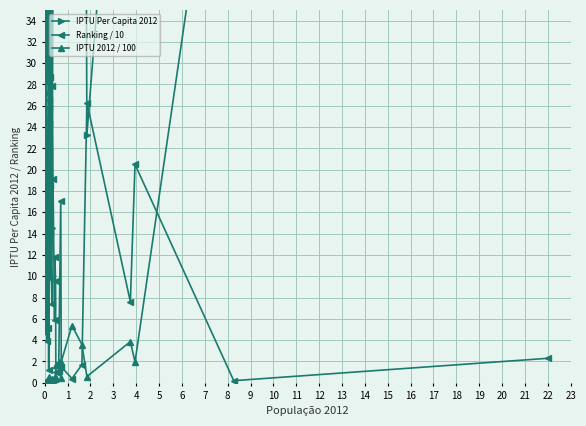

In Ranking / 10, how many points are lower than both neighbors (excluding endpoints)?

14